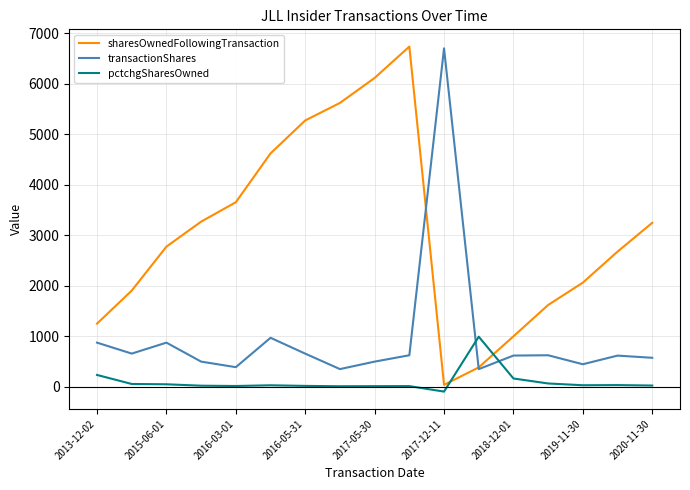

What is the greatest value displayed?

6736